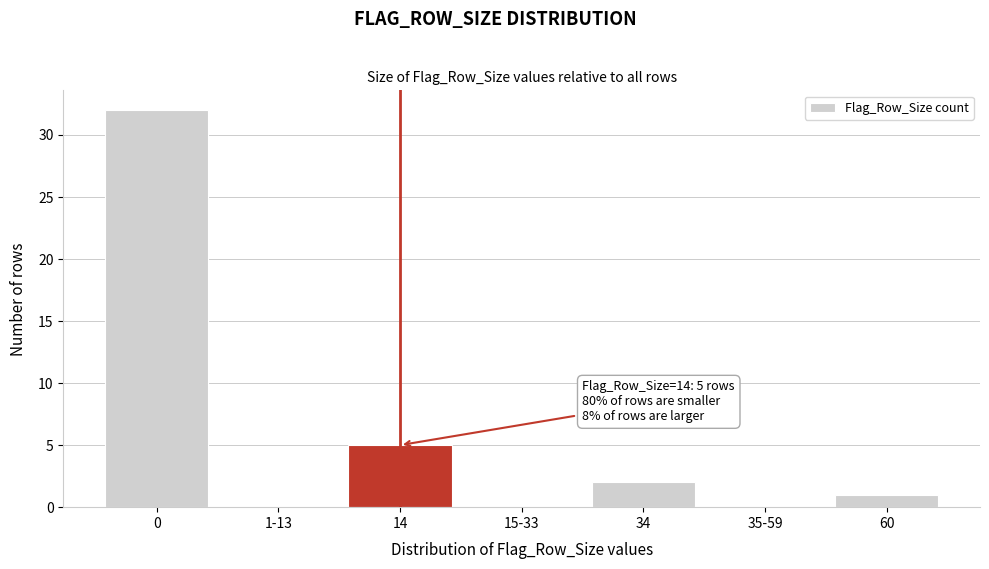

Reading right to left, list all the values displayed in this chart.

60=1	35-59=0	34=2	15-33=0	14=5	1-13=0	0=32